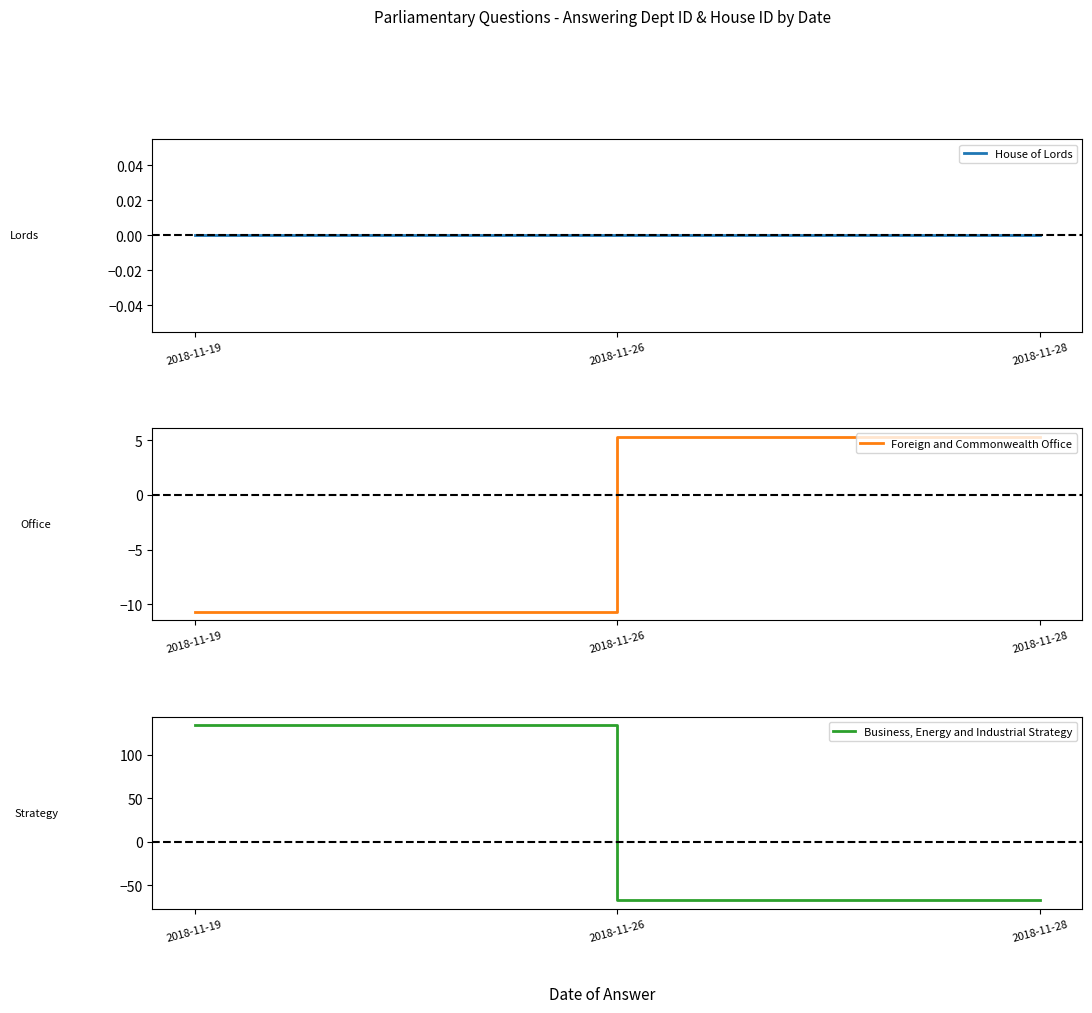

Which label corresponds to the largest value in the chart?

2018-11-19